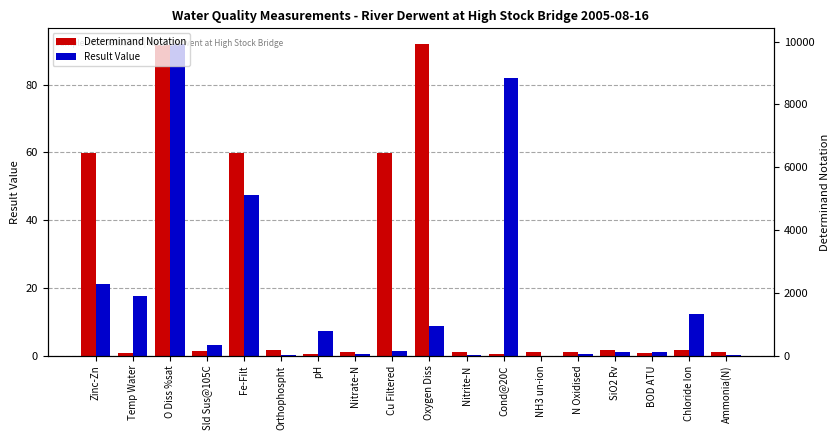

What is the approximate value of Result Value at Zinc-Zn?

21.1